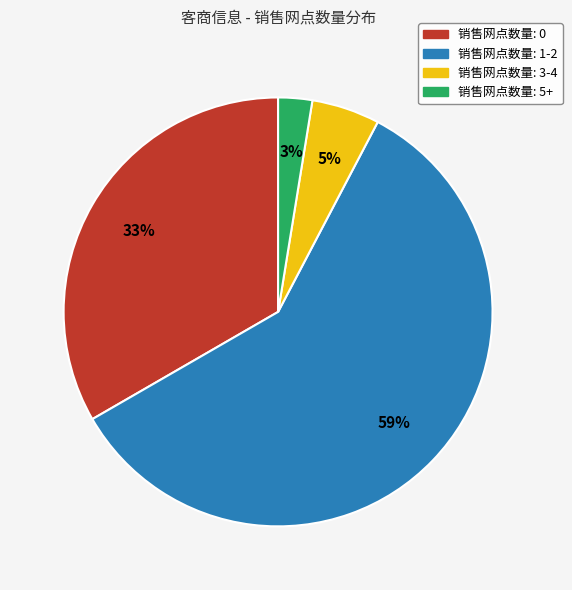

Is there a majority slice in this chart?

Yes